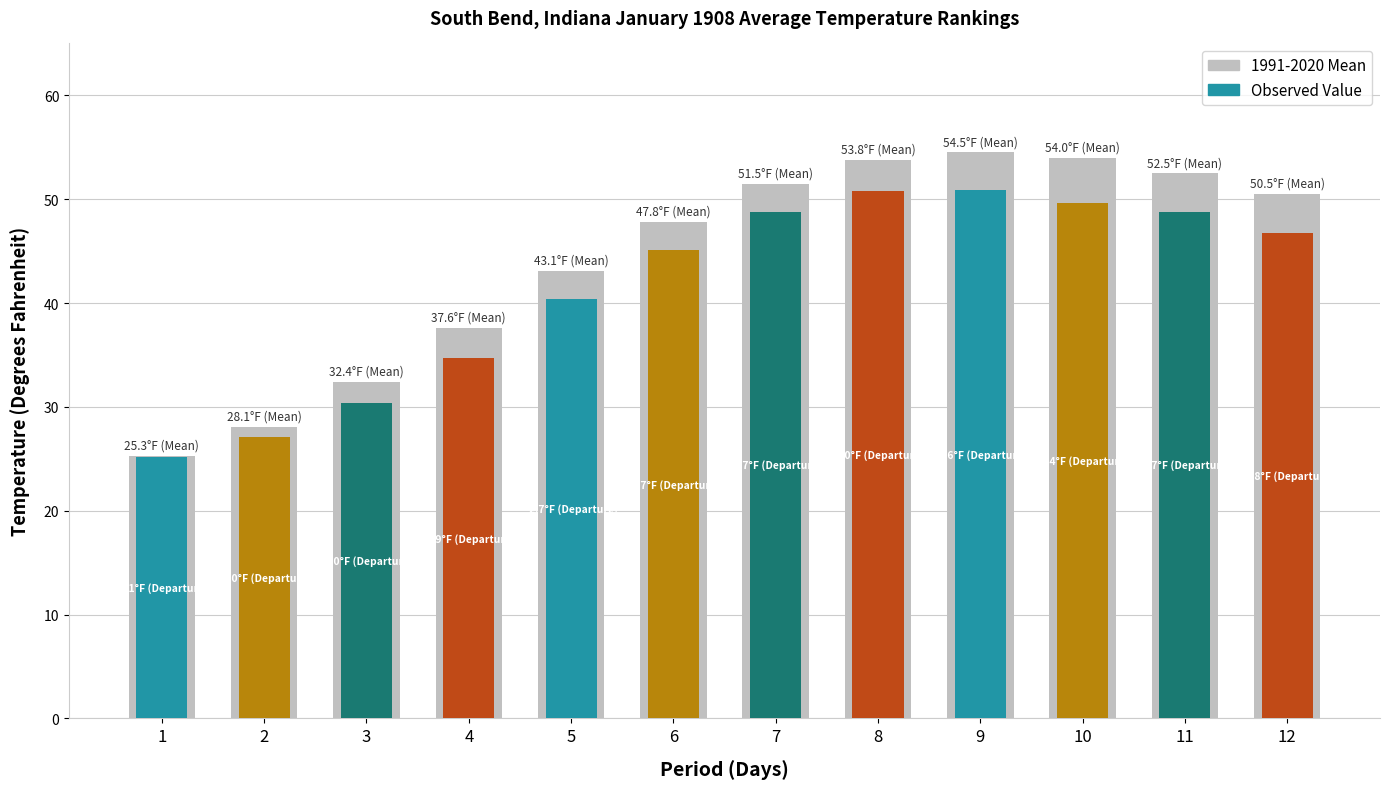

What is the sum of all 1991-2020 Mean values?

531.1